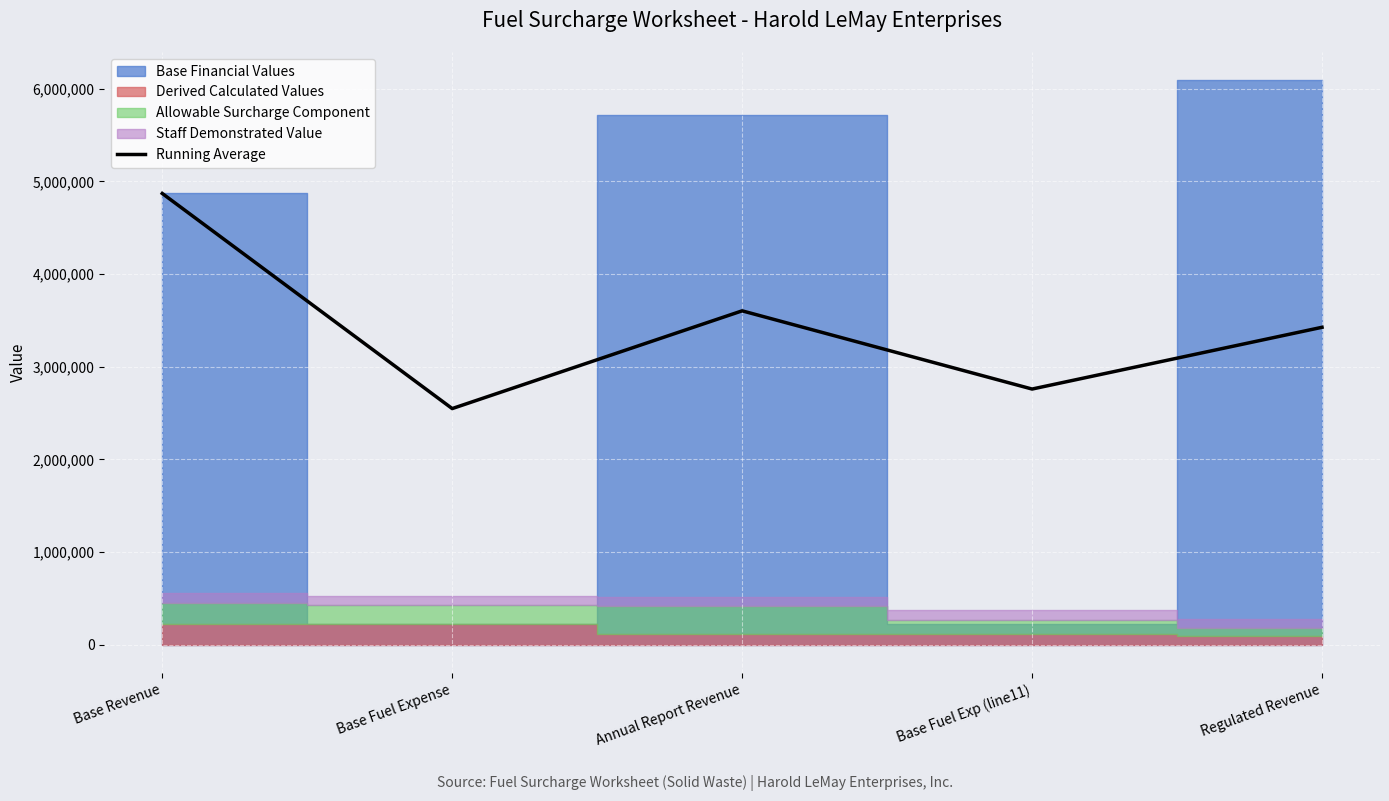

True or false: the data has more than 1 interior local peaks.

False